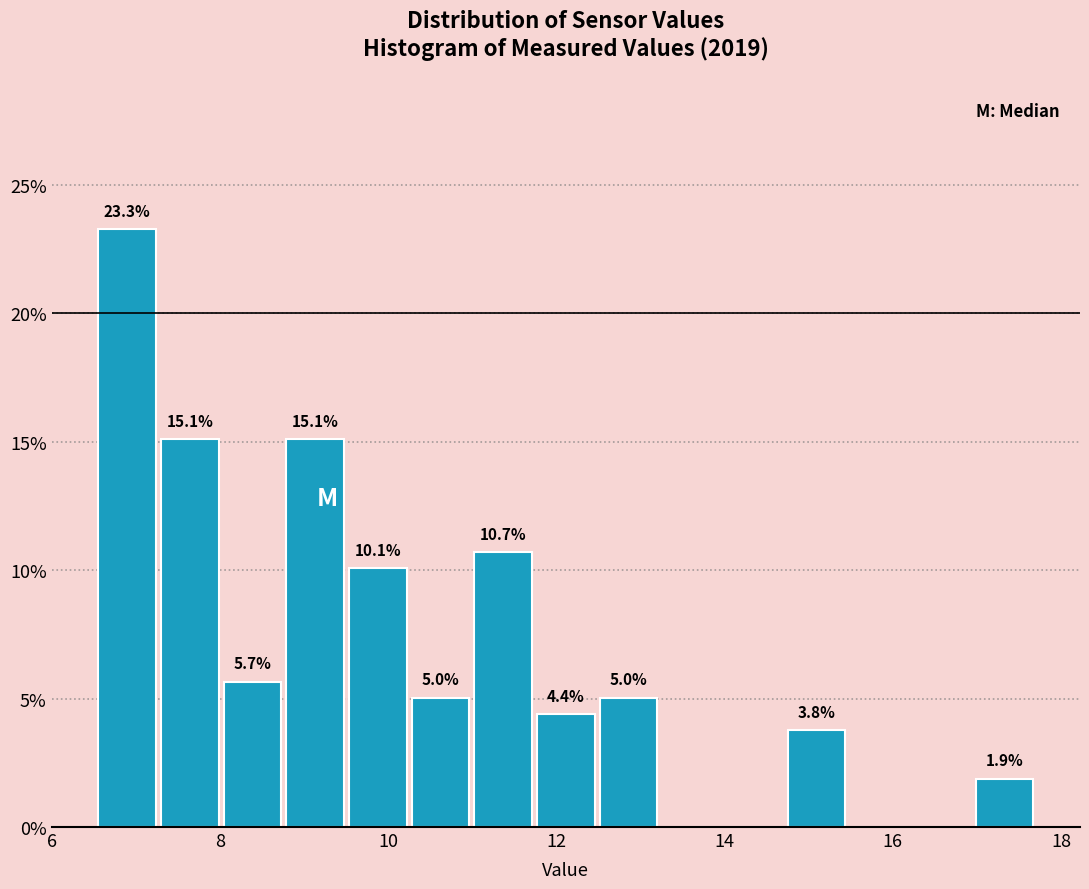

Read against the x-axis, roughly where is the centre of the tallest bar?

6.8